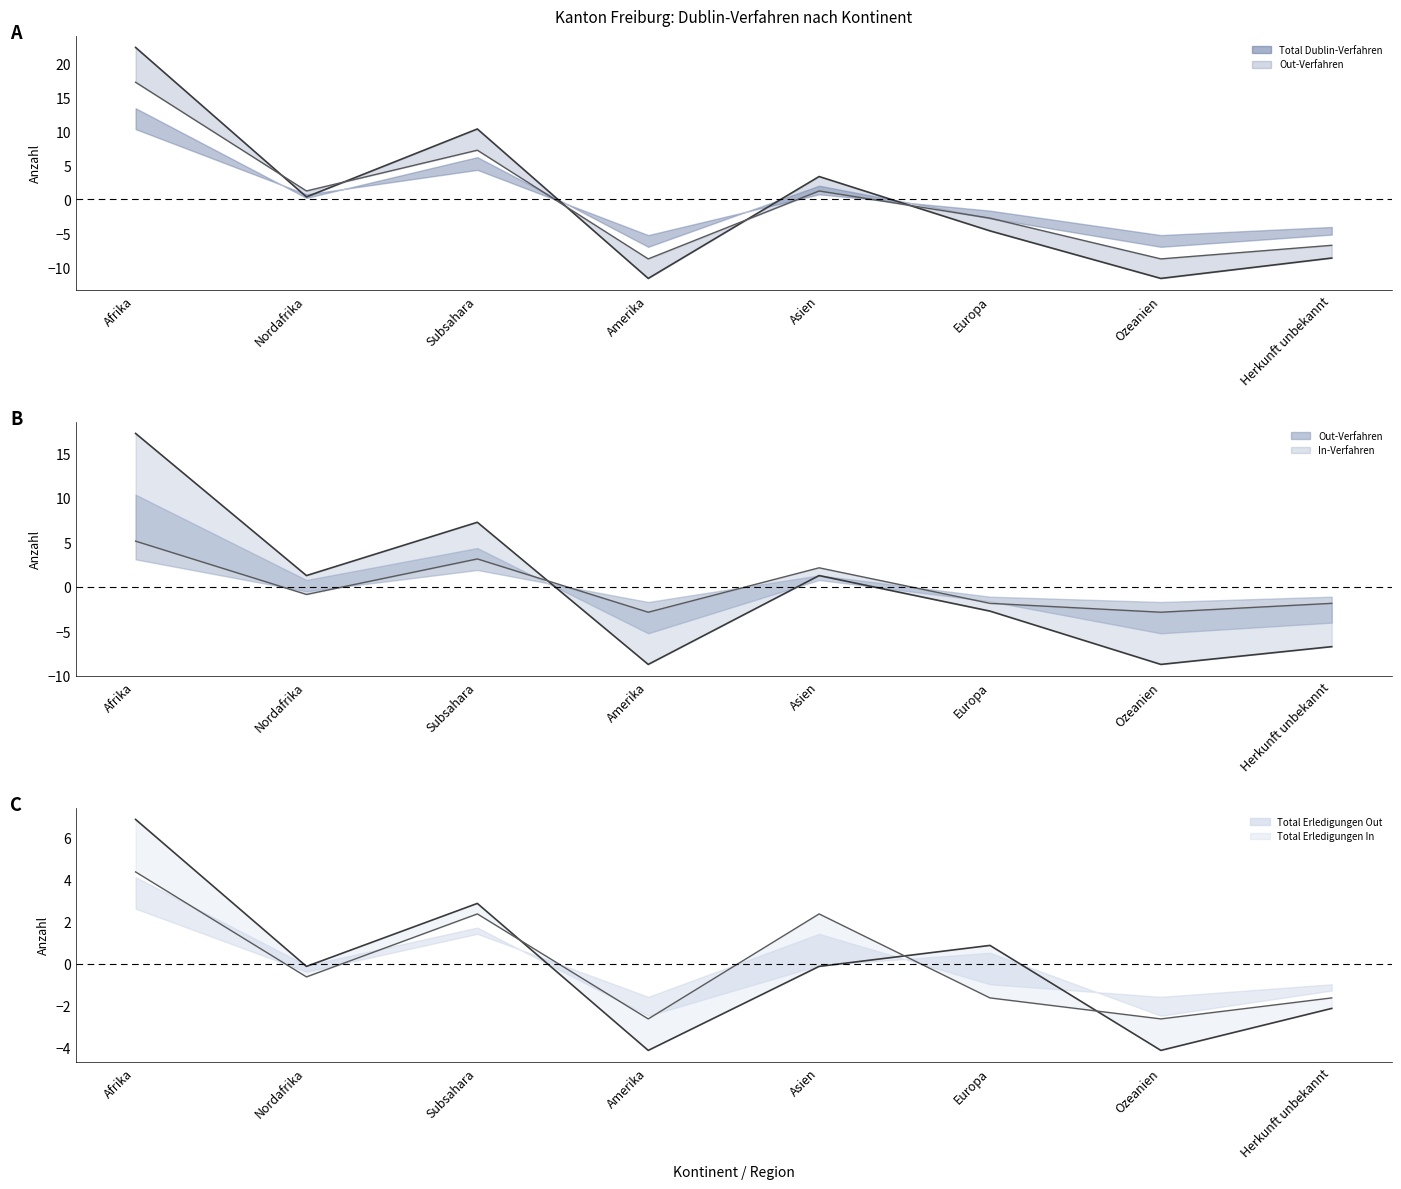

At which category is the sum across all series the highest?

Afrika